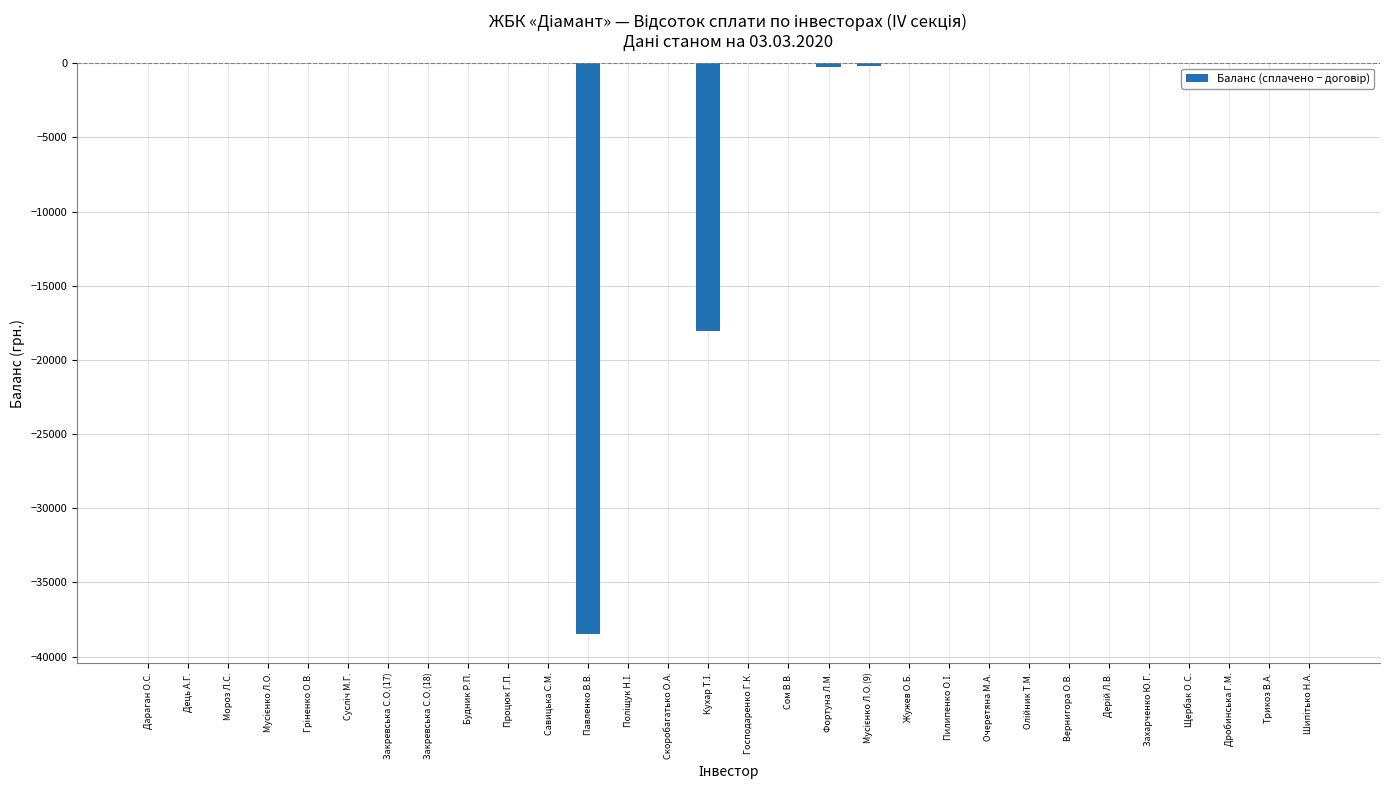

The value at Скоробагатько О.А. is -19300.5. True or false?

False